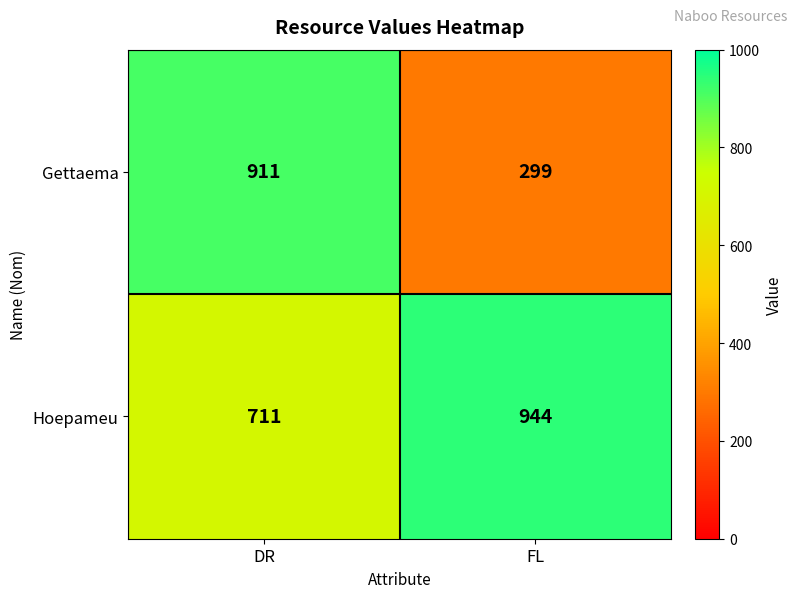

List the series in order of their peak value, lowest first.

Gettaema, Hoepameu